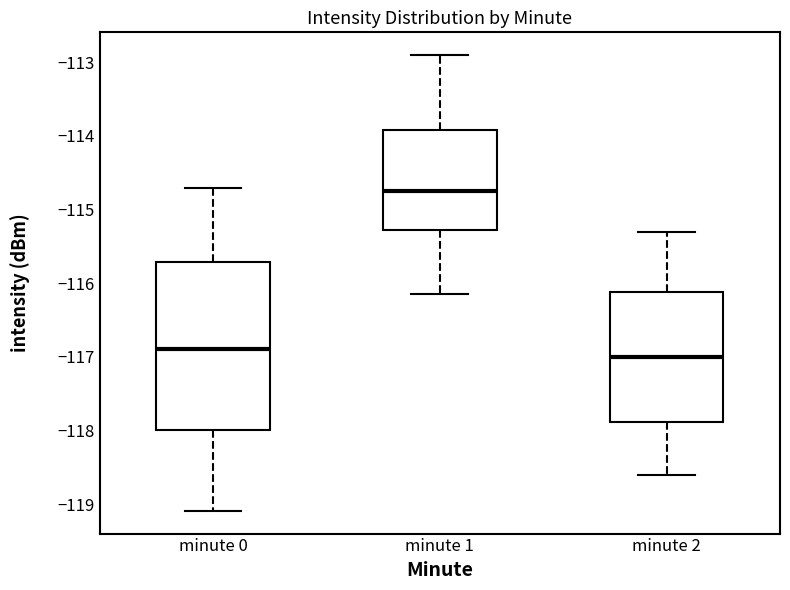

Which box's median line is the lowest?

minute 2